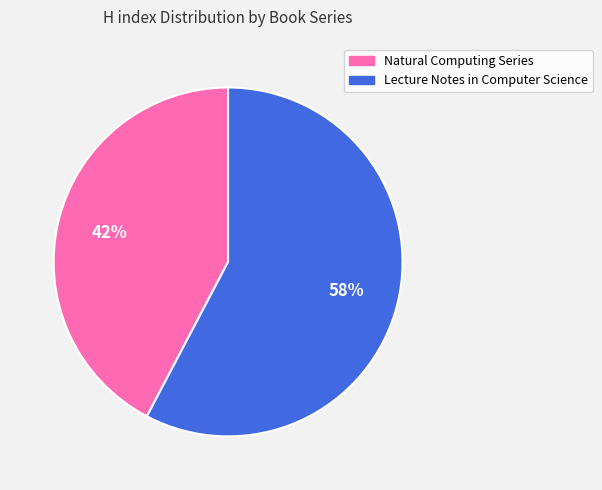

To the nearest percent, what percentage of the pie is Natural Computing Series?

42%